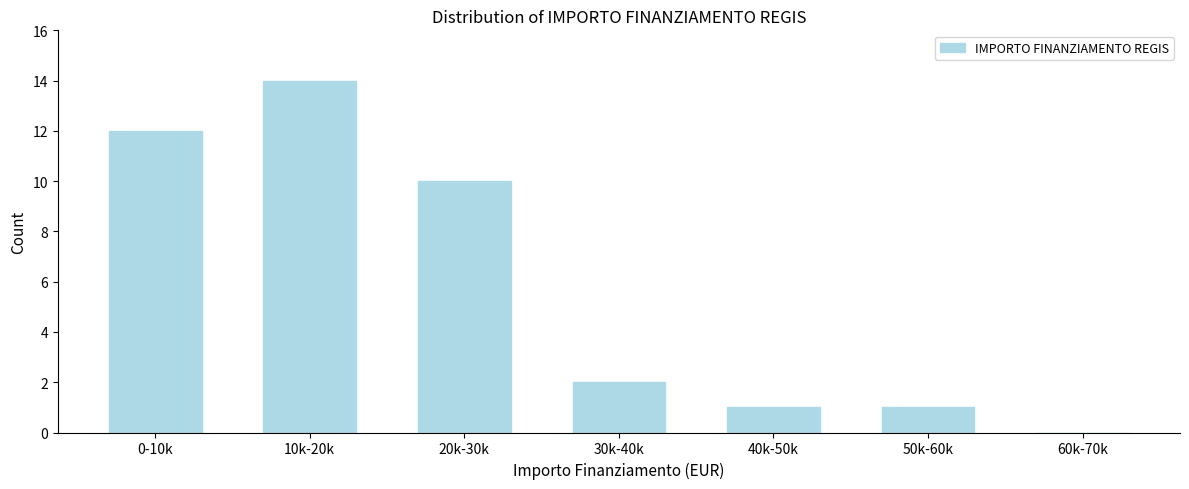

Reading left to right, transcribe all the data shown in this chart.

0-10k=12	10k-20k=14	20k-30k=10	30k-40k=2	40k-50k=1	50k-60k=1	60k-70k=0